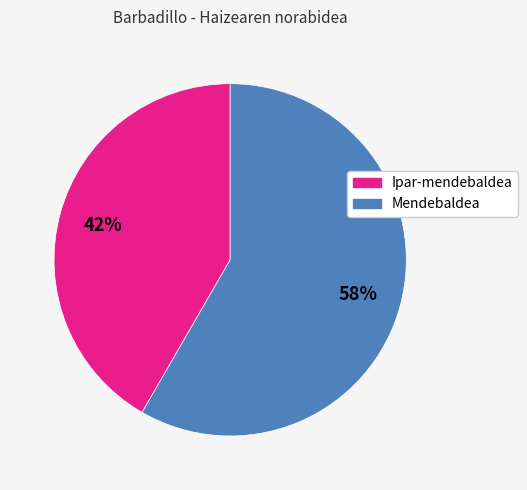

What is the ratio of the value at Mendebaldea to the value at Ipar-mendebaldea?

1.4